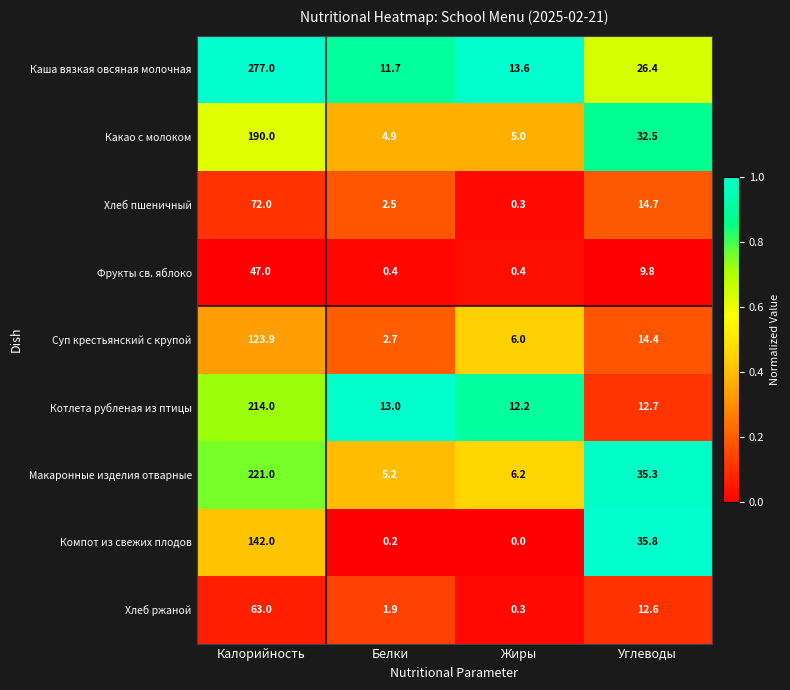

At which category does the chart reach its peak across all series?

Калорийность